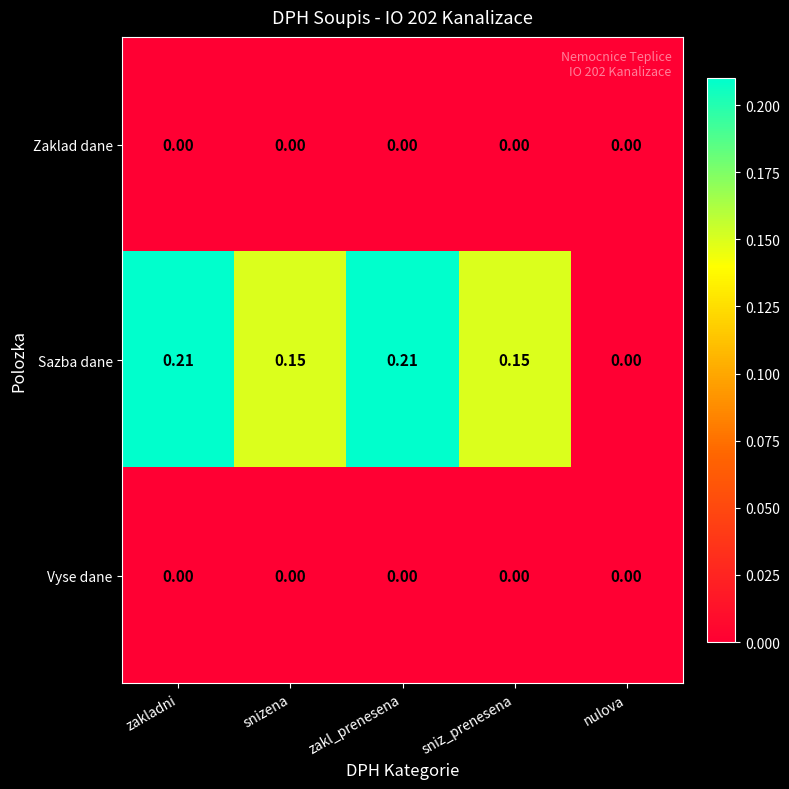

Which series has the largest total across all categories?

Sazba dane